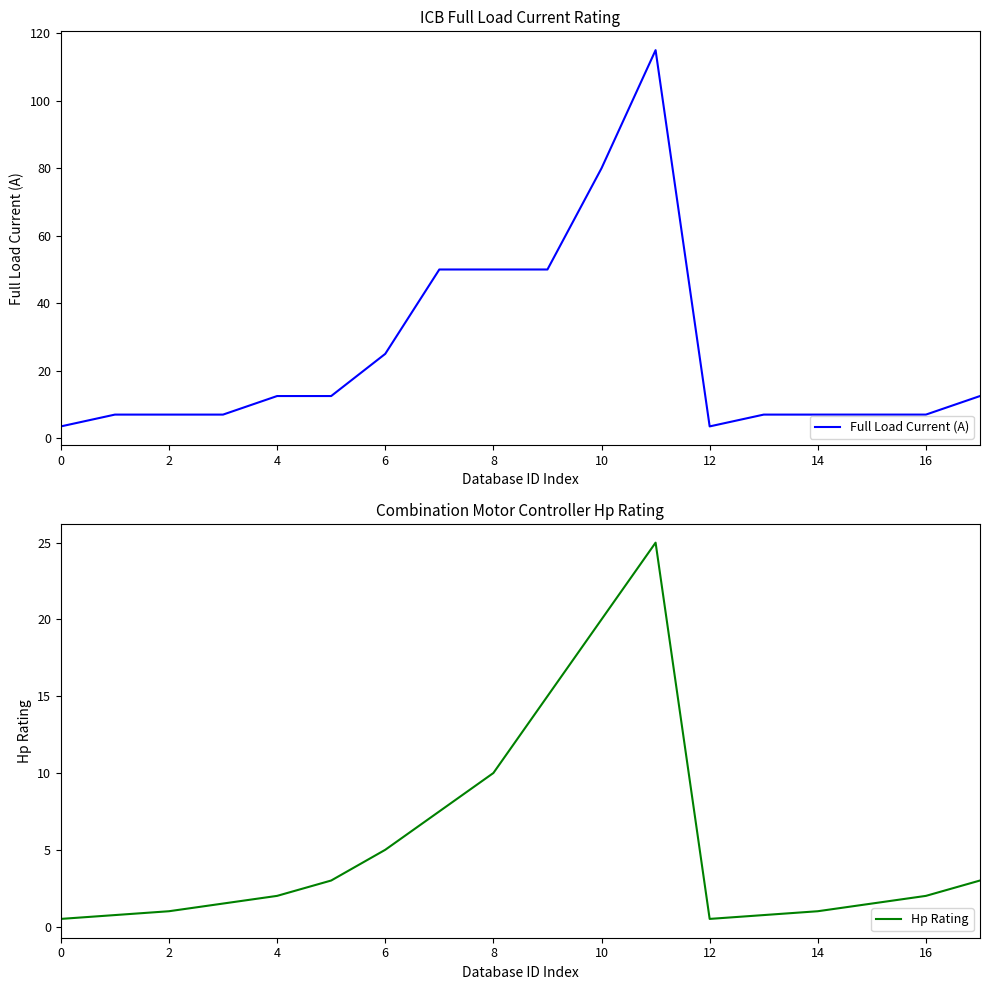

Where is the first local minimum for Hp Rating?

12